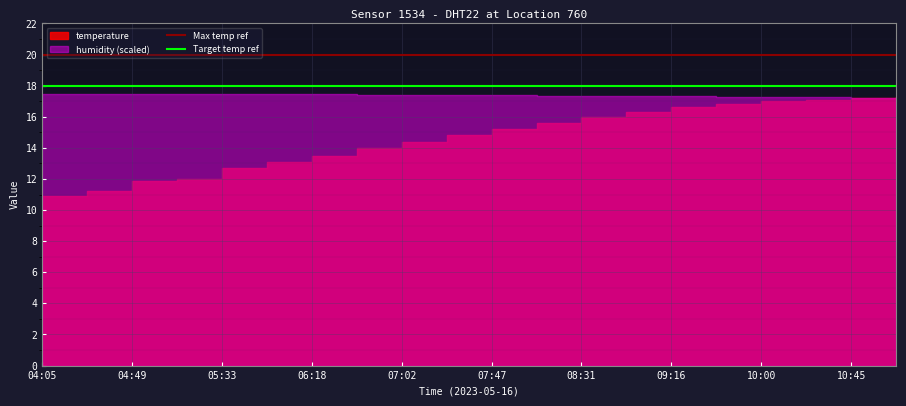

The value of Target temp ref at 15 is 18. True or false?

True